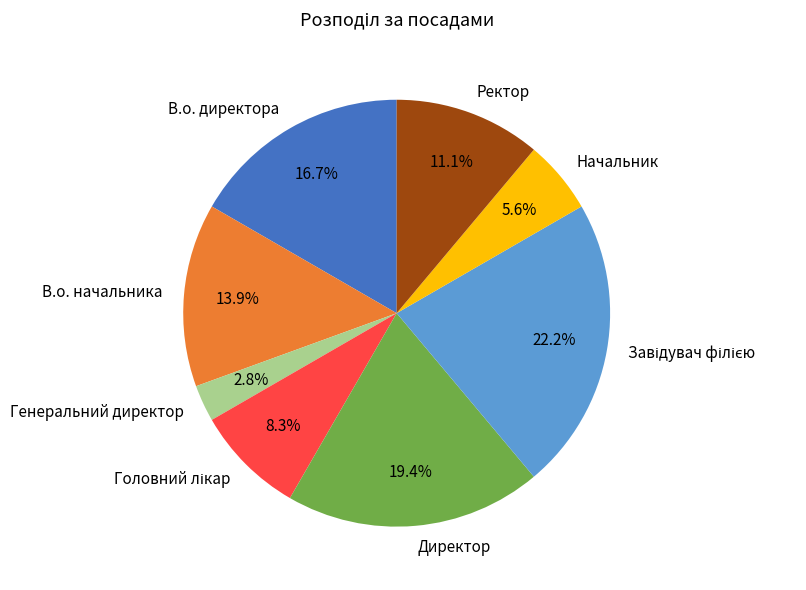

What percentage is NOT represented by Начальник?

94.4%